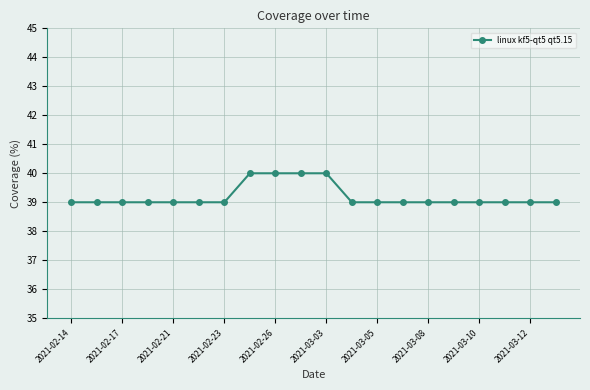

What is the minimum value shown in the chart?

39